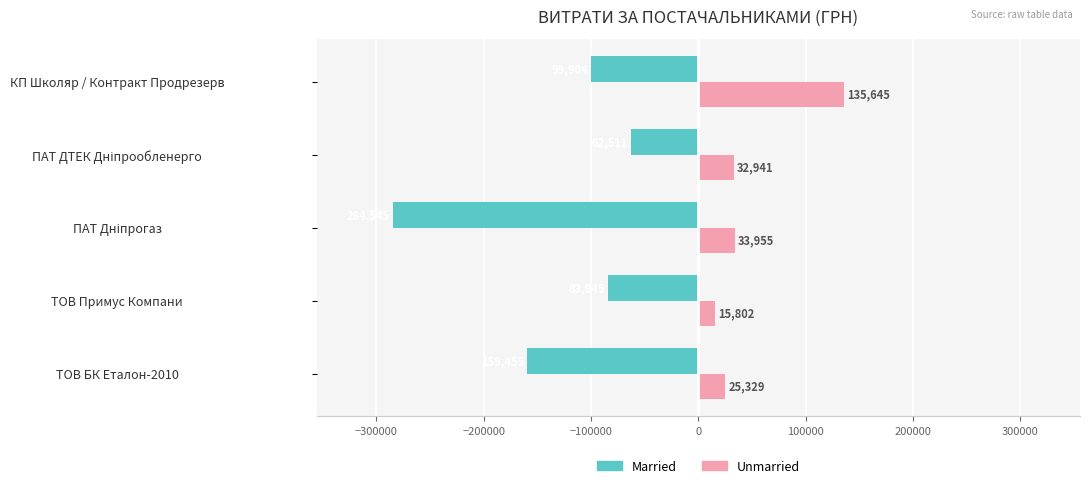

At which label is Married closest to -173528?

ТОВ БК Еталон-2010